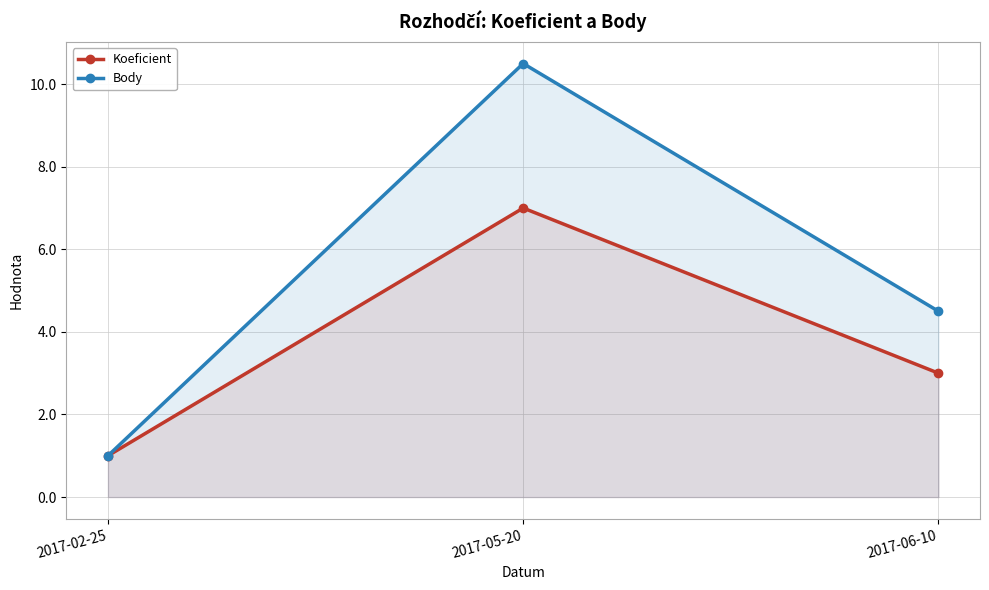

At how many categories does at least one series exceed 5?

1